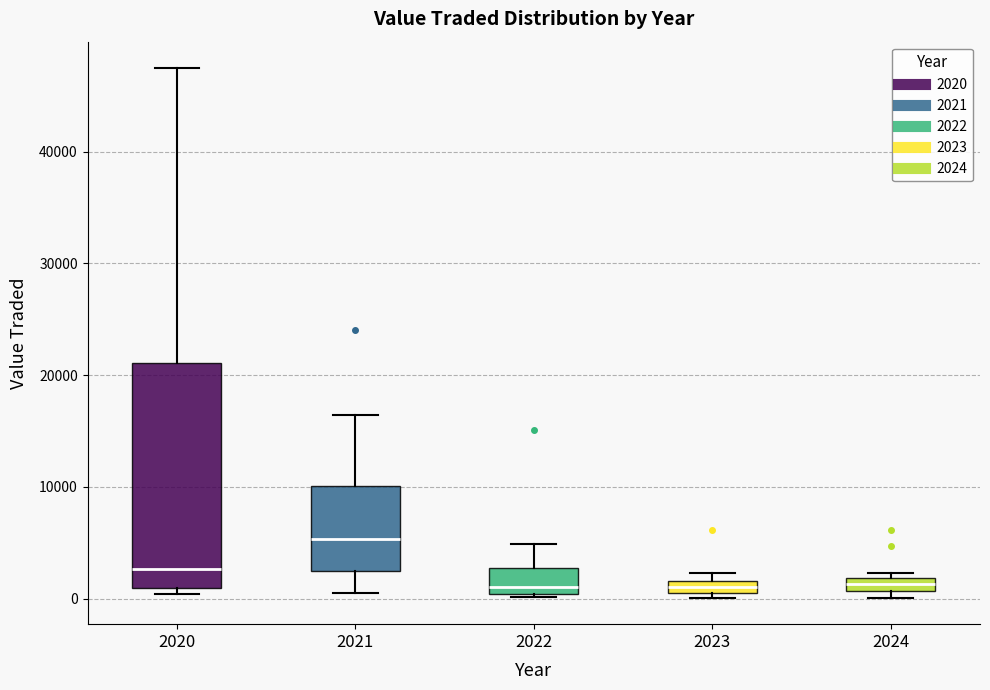

Comparing the boxes themselves (not the whiskers), which one is the tallest?

2020